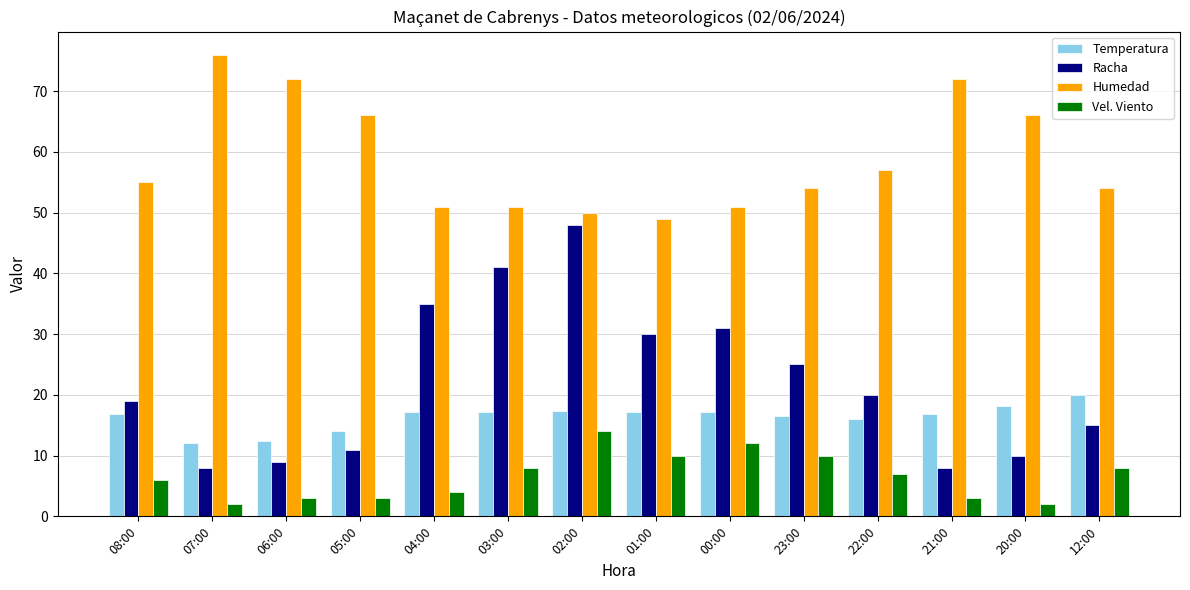

What is the label of the 12th bar from the right?

06:00